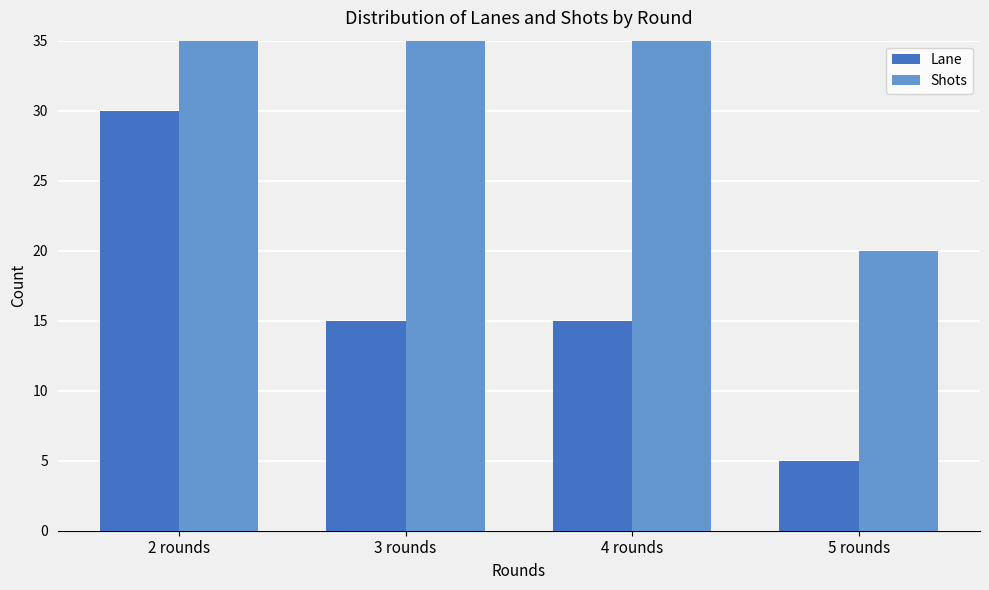

Rank the series by their maximum value, from lowest to highest.

Lane, Shots